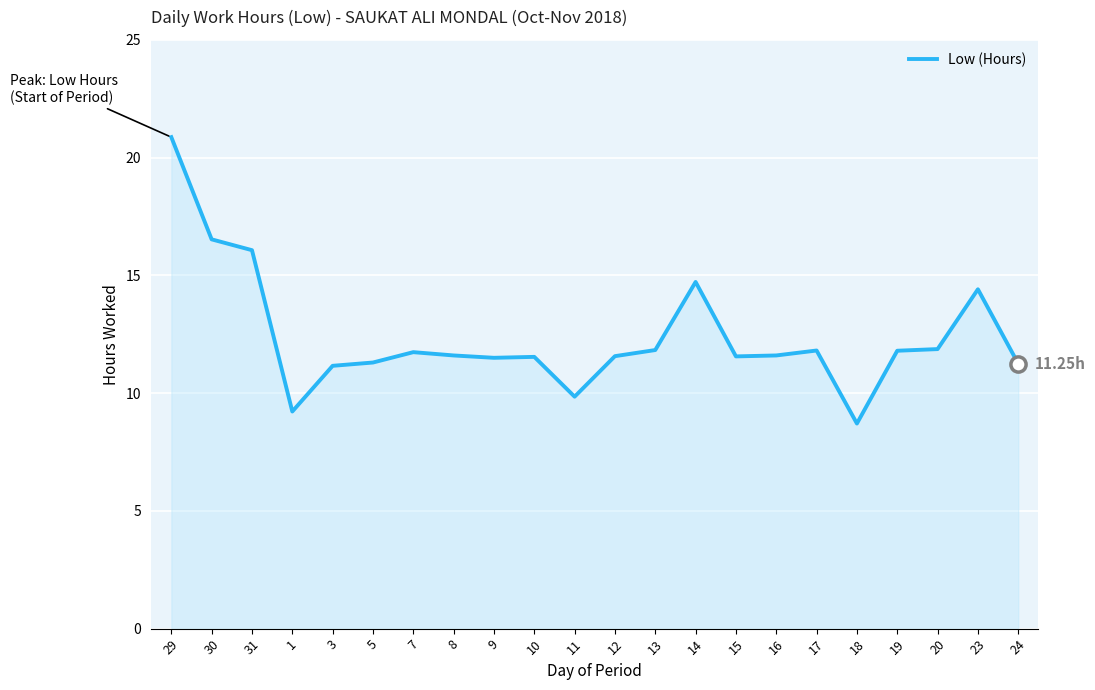

Approximately how many times larger is the value at 16 compared to 30?

0.7